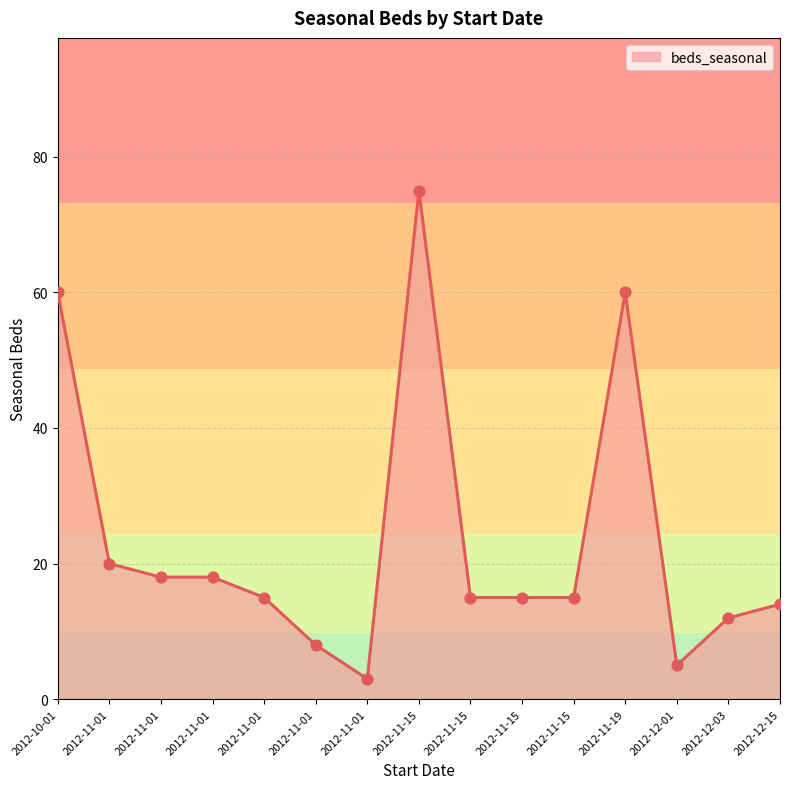

What is the ratio of the value at 2012-11-01 to the value at 2012-11-19?

0.1